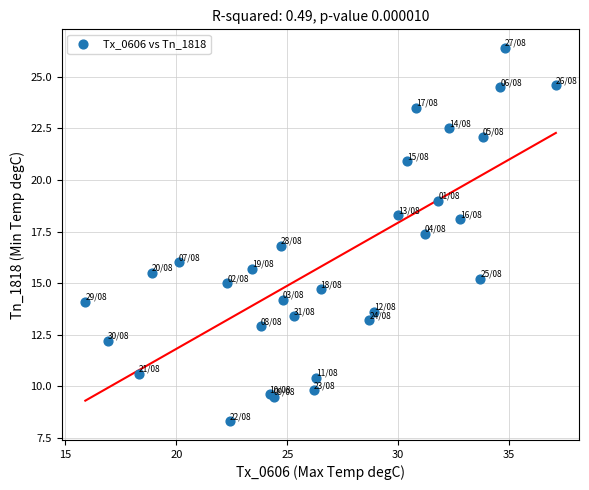

What Y value in the scatter plot is closest to 17?

16.8